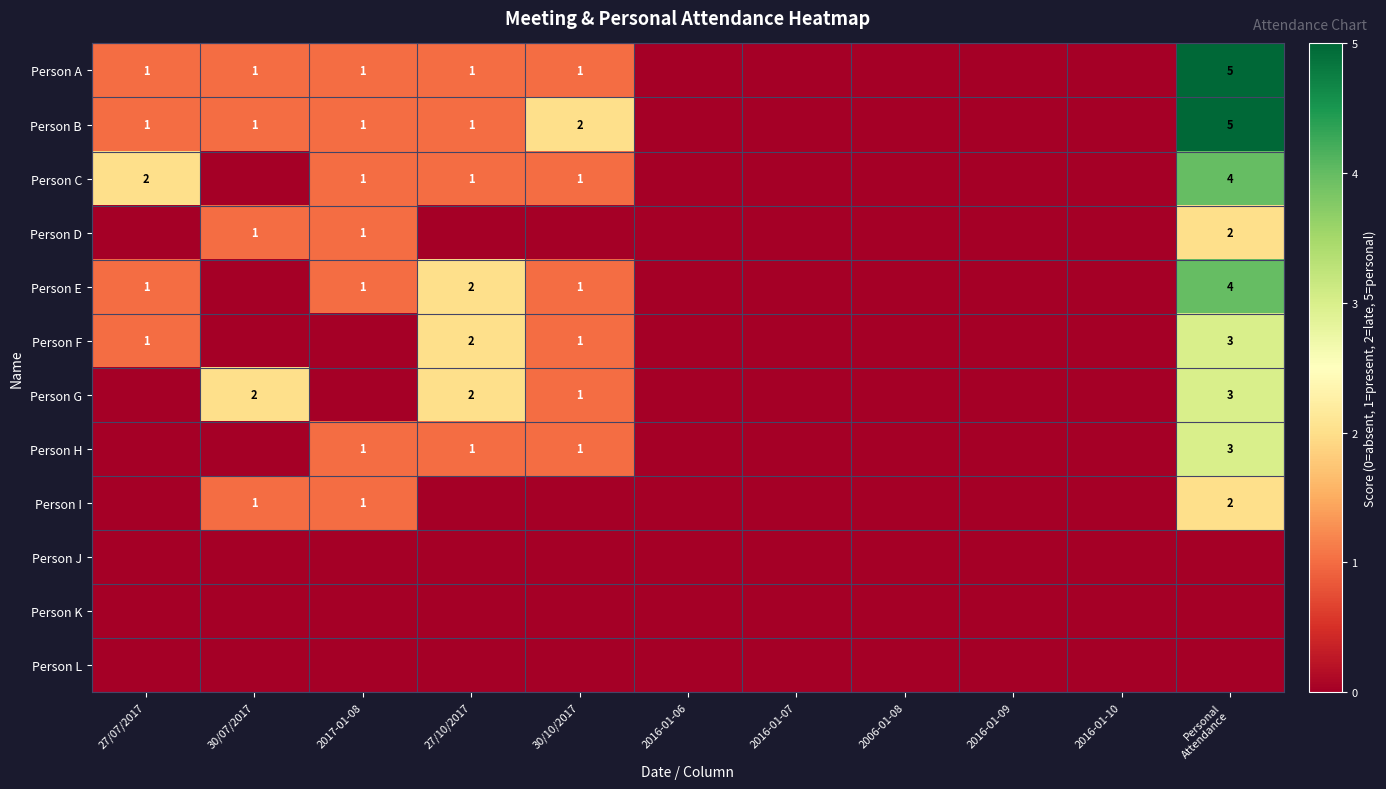

What is the difference between the maximum and minimum values in the Person H series?

3